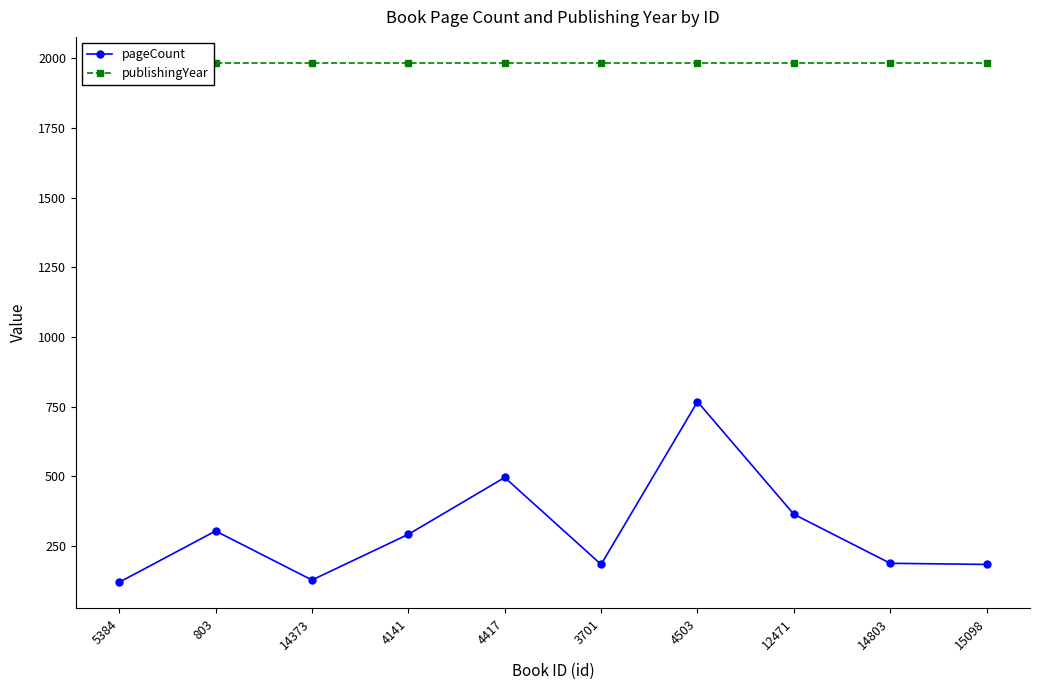

Which series has the largest total across all categories?

publishingYear